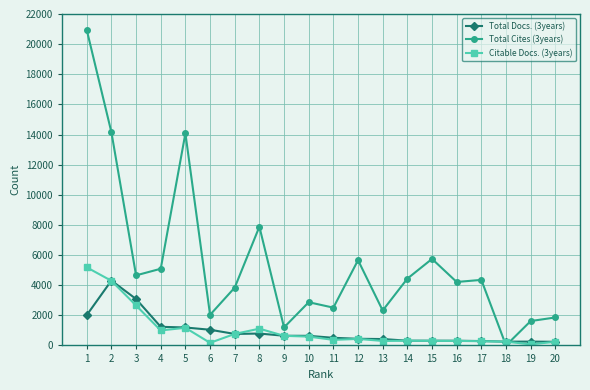

What is the difference between the highest and lowest values at 7?

3076